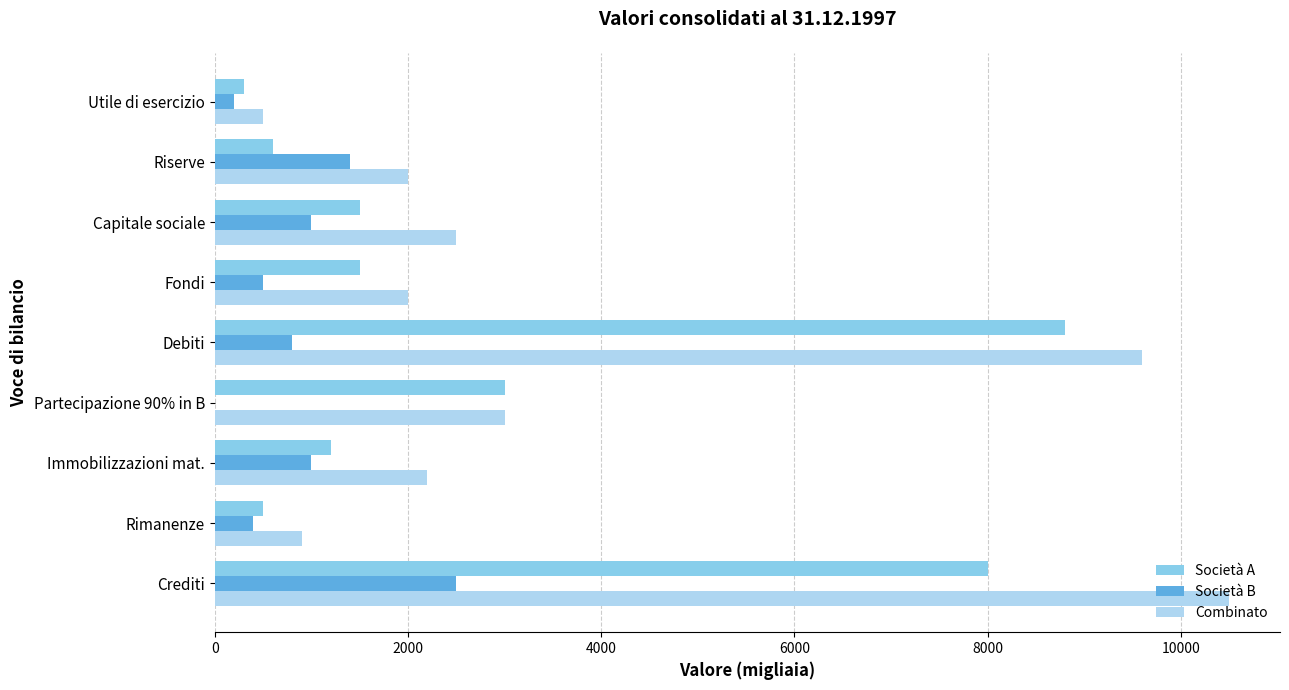

The Società B series shows 2500 at Crediti. True or false?

True